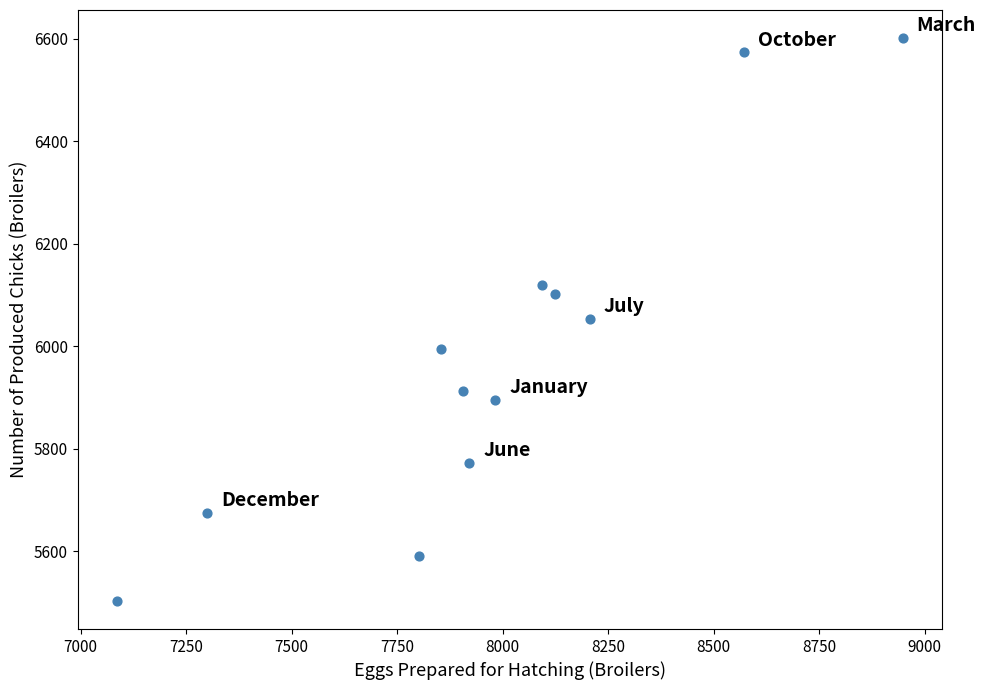

What is the average Y value?

5982.7